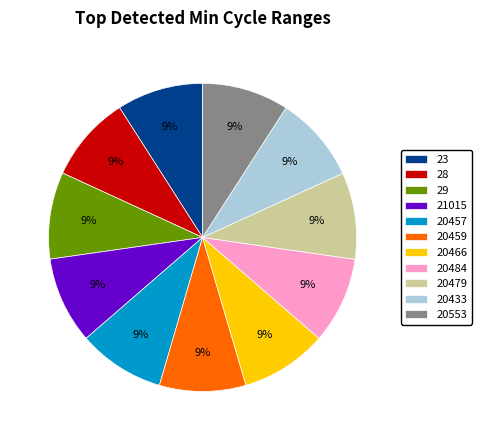

Is there any slice that represents more than half of the pie?

No